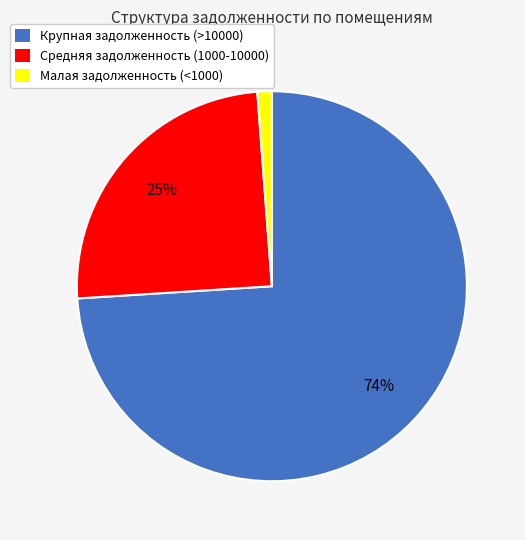

What is the majority slice?

Крупная задолженность (>10000)